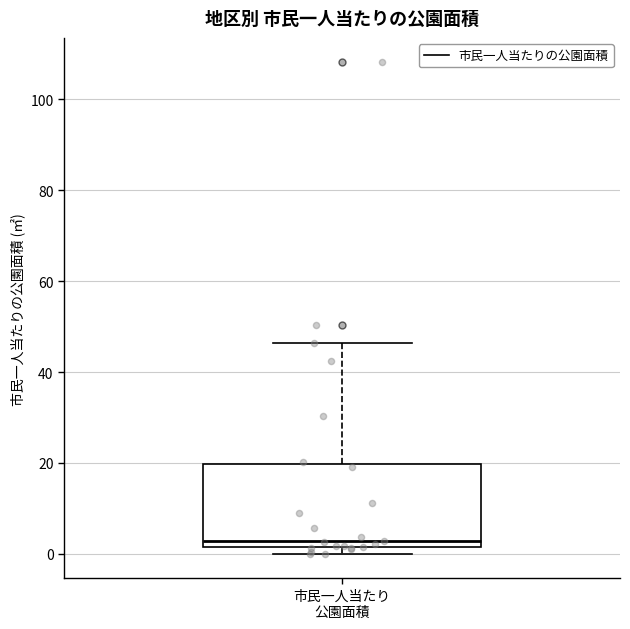

Where does the upper whisker of the box for 市民一人当たり 公園面積 end on the y-axis? The values are not printed on the chart, so give them approximately, as read against the axis.

46